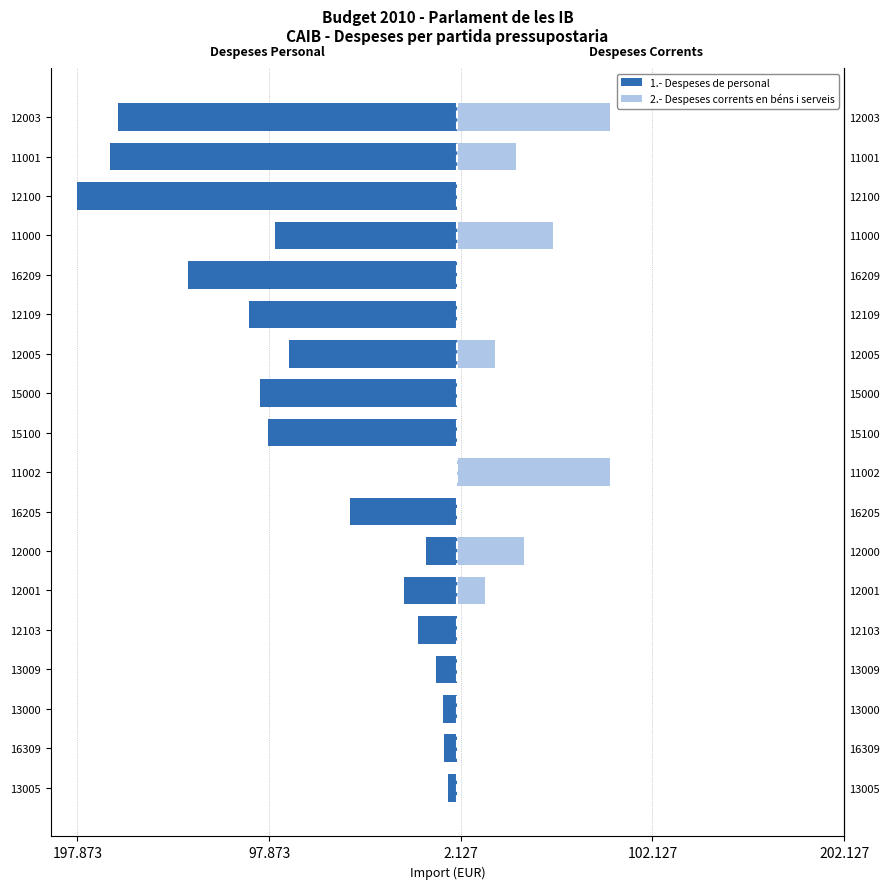

What is the greatest value displayed?

80000